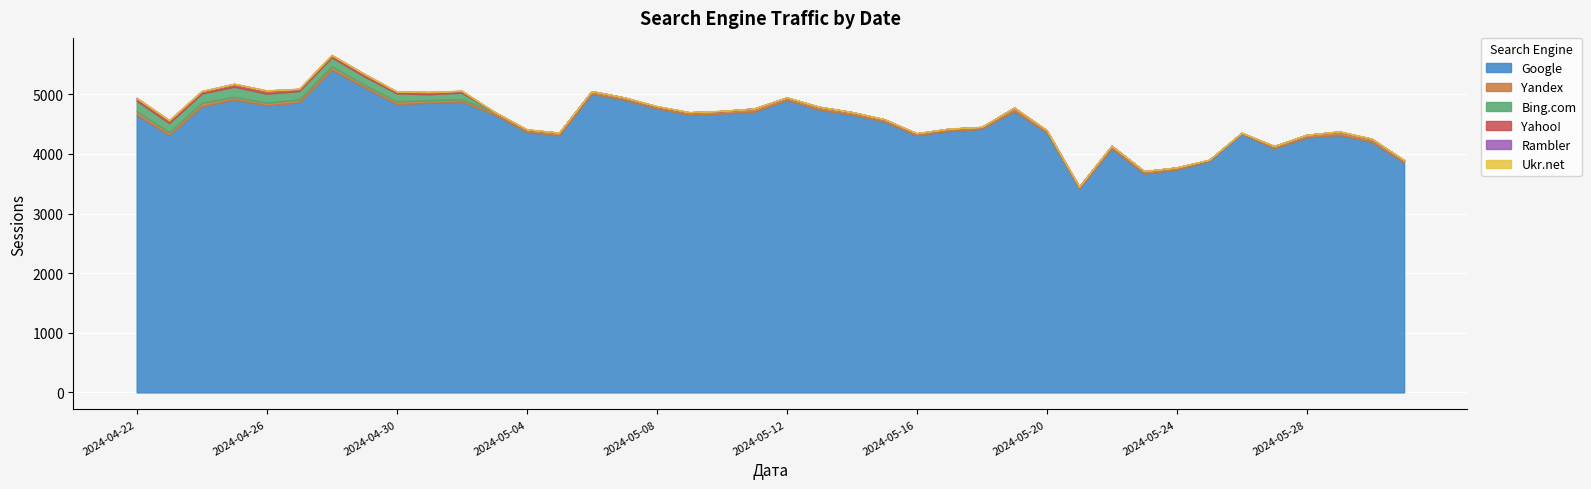

At 2024-05-05, list the series in order from largest to smallest.

Google, Yandex, Rambler, Ukr.net, Bing.com, Yahoo!